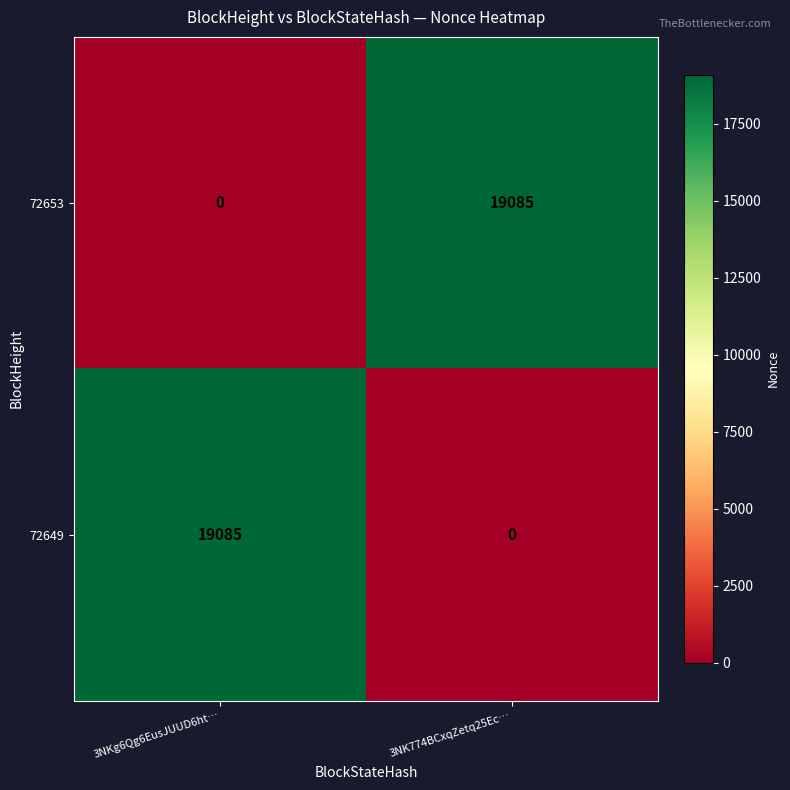

Which category has the highest value in the 72649 series?

3NKg6Qg6EusJUUD6ht…